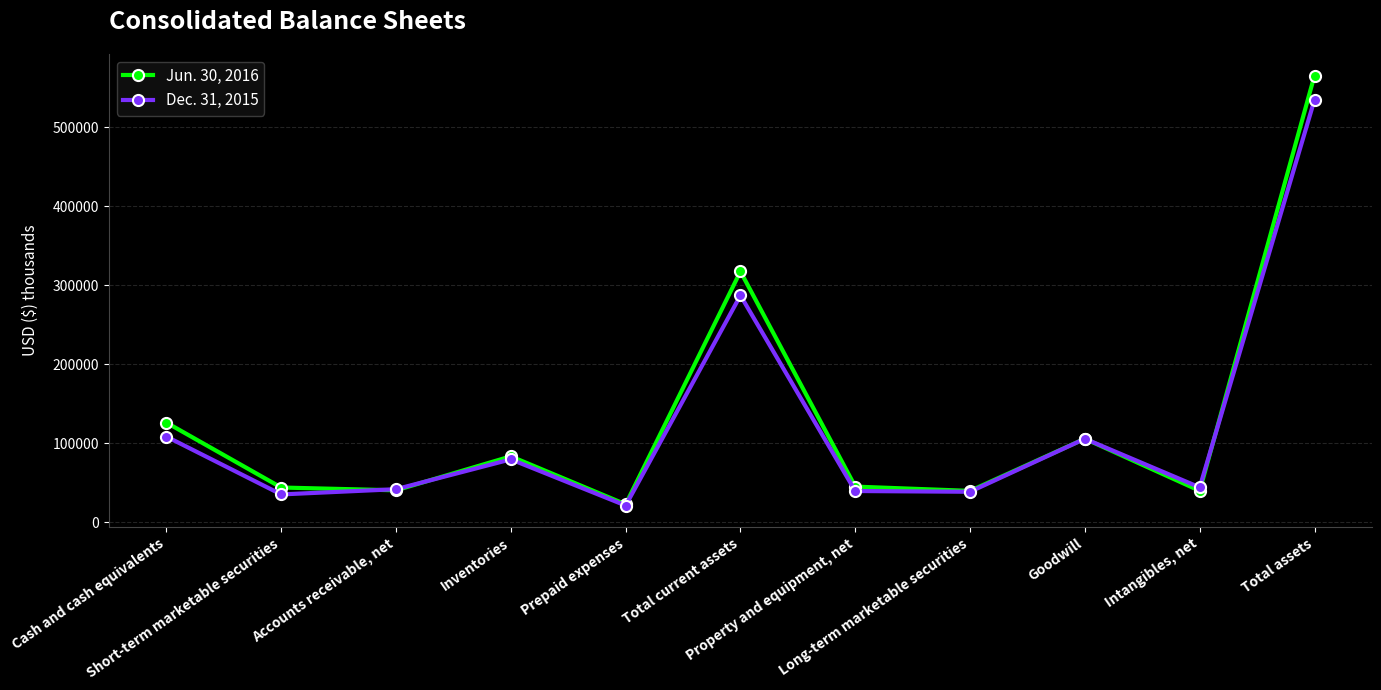

True or false: Dec. 31, 2015 has more than 1 points higher than both neighbors.

True